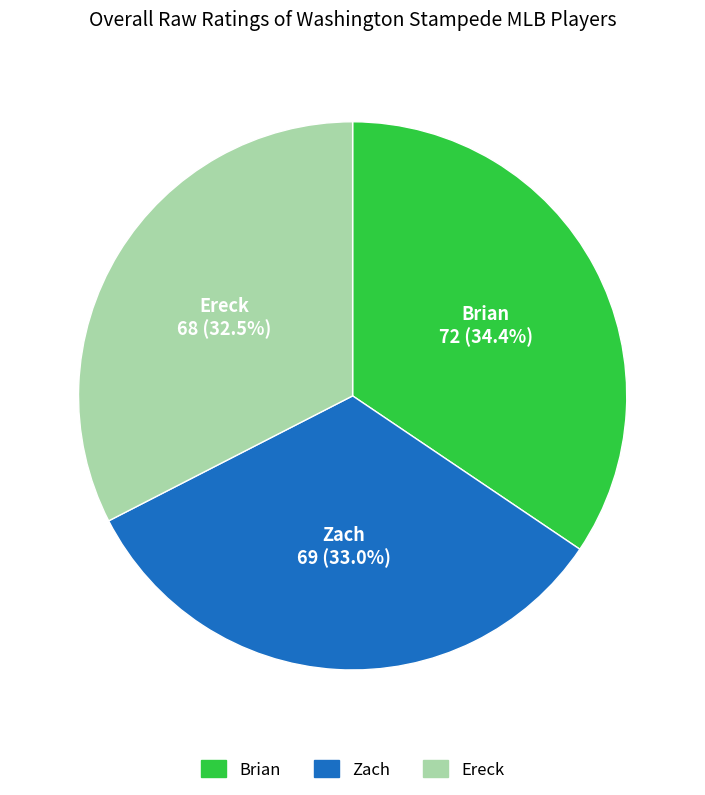

How much of the chart is everything except Brian?

65.6%